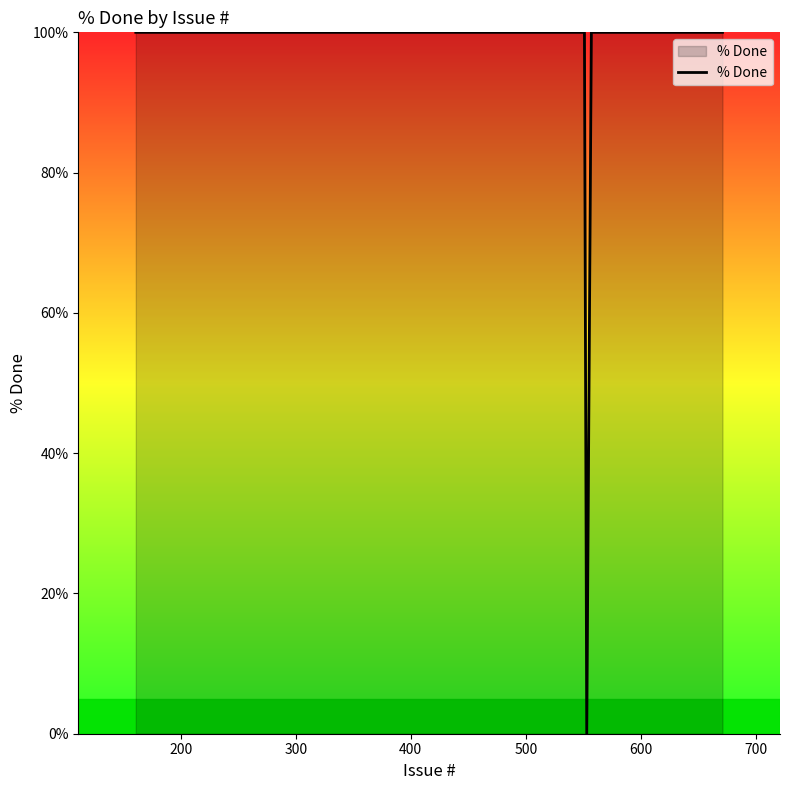

What is the difference between the maximum and minimum values?

100